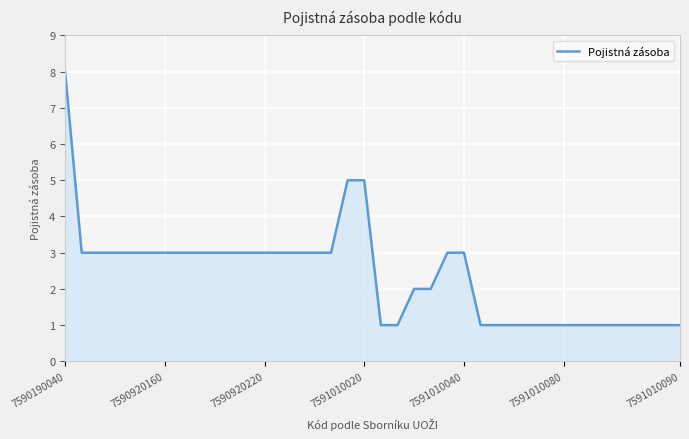

What is the maximum value shown in the chart?

8